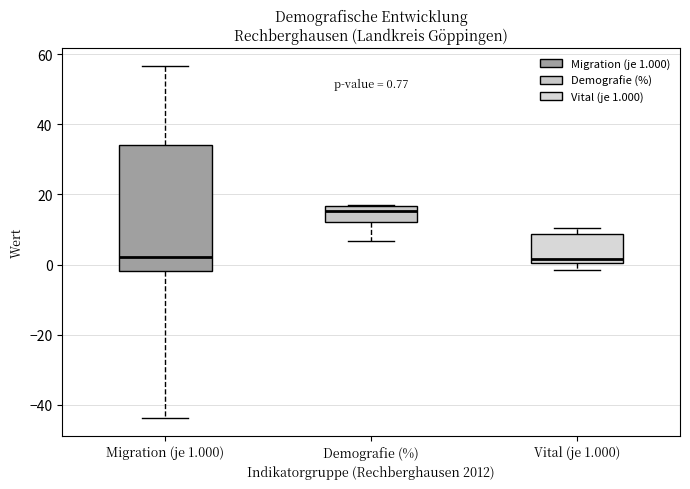

Which box has the highest median line?

Demografie (%)